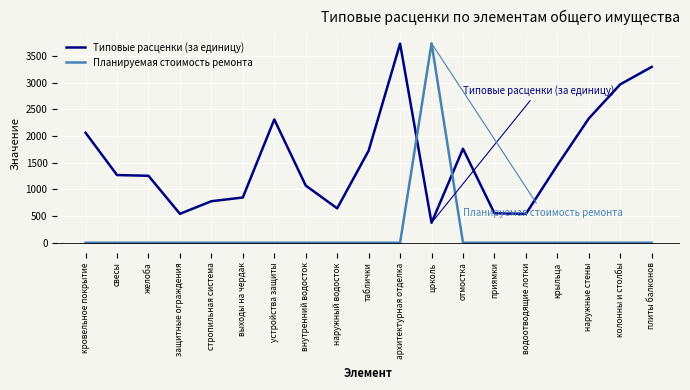

At which label does Типовые расценки (за единицу) reach its peak?

архитектурная отделка